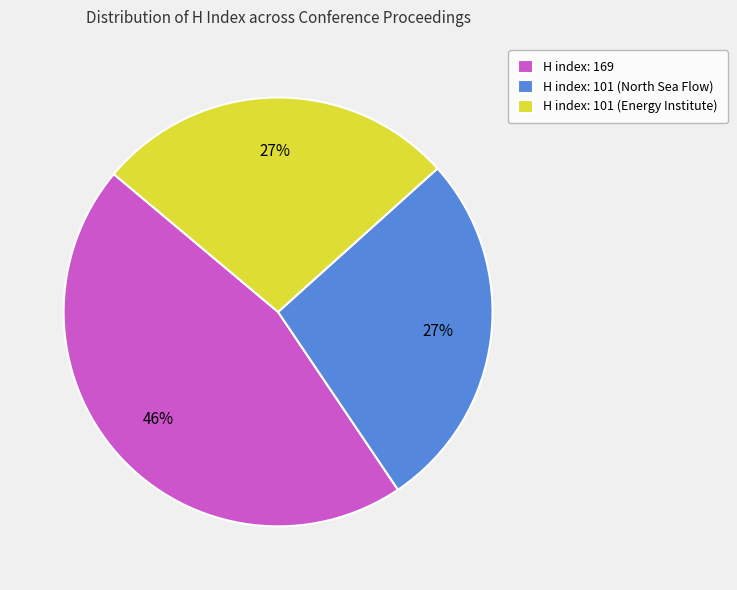

Which slice is the largest?

H index: 169